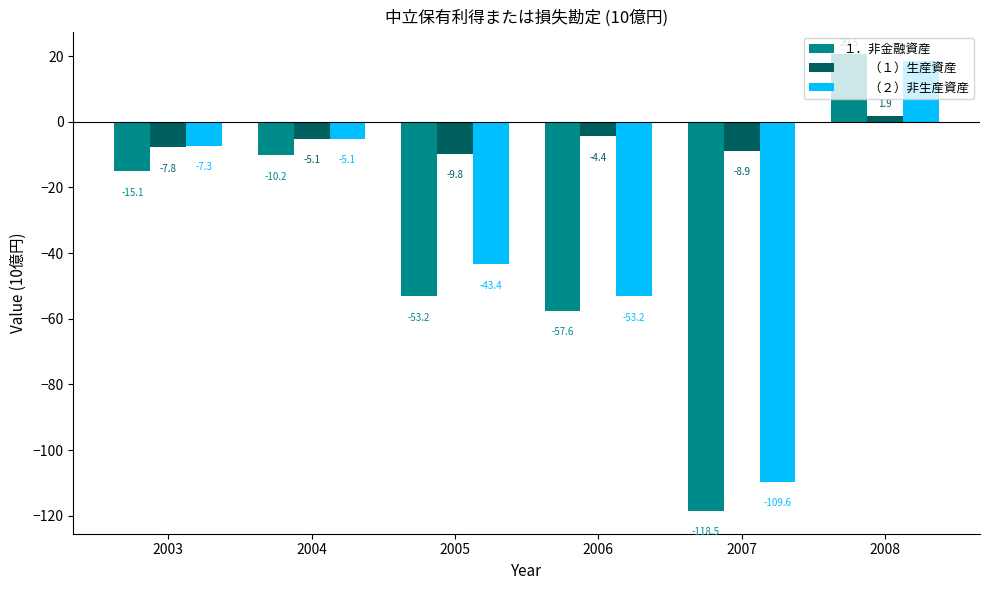

Count the number of data series in this chart.

3